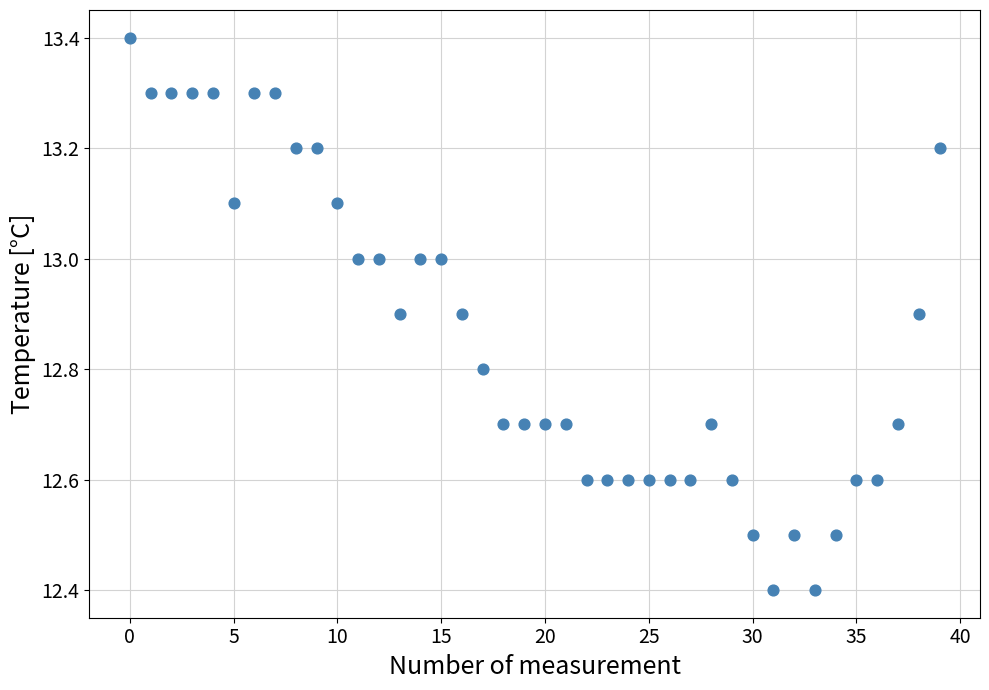

What is the range of Y values (max minus min)?

1.0